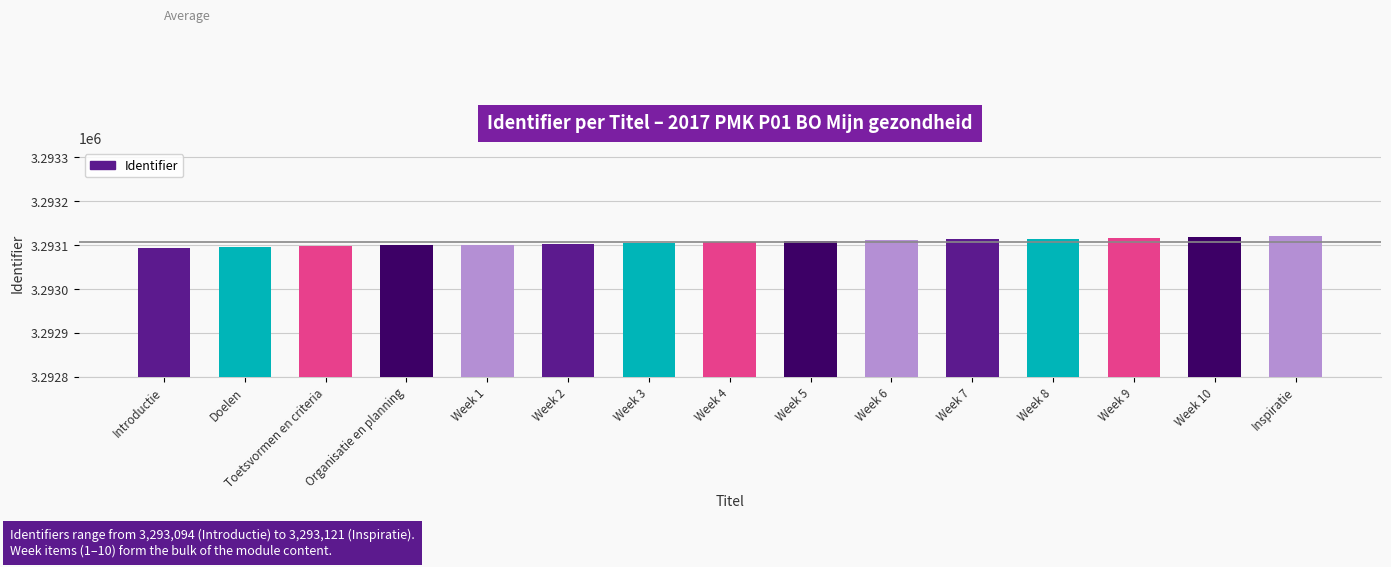

How many categories are shown in the chart?

15